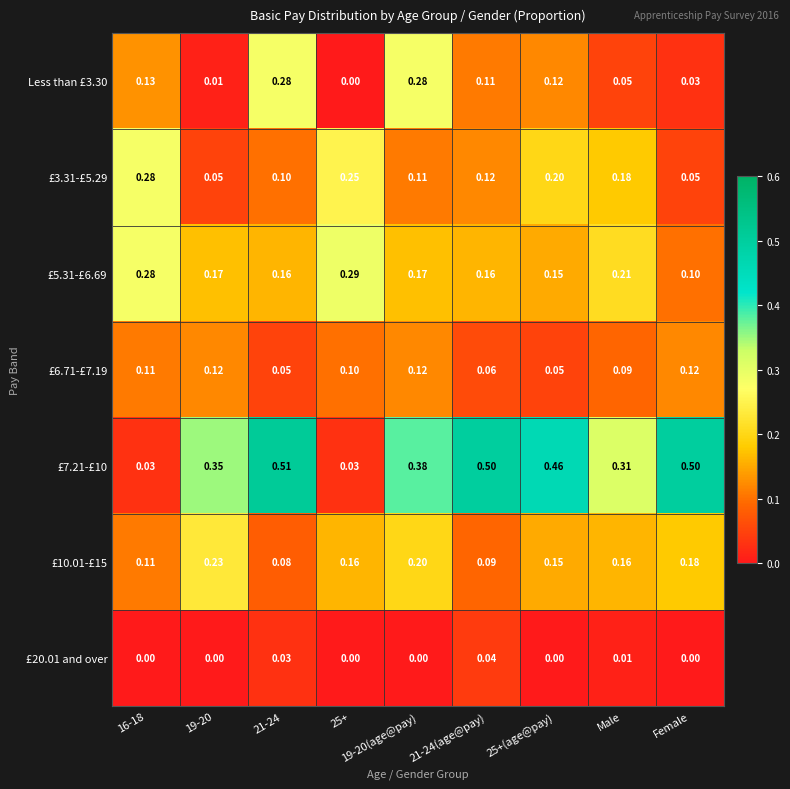

Which series has the widest spread of values?

£7.21-£10